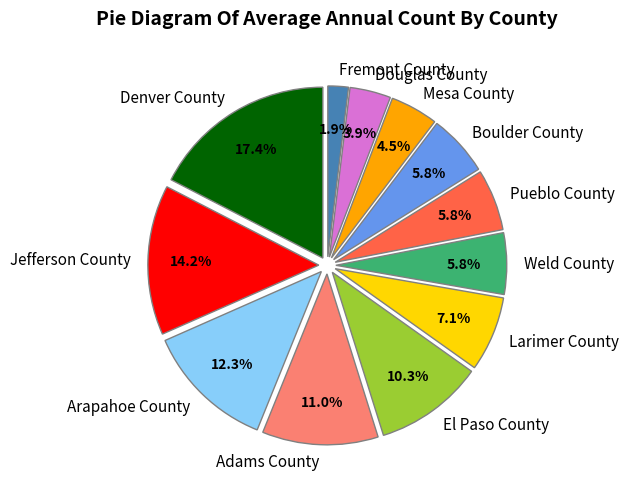

What percentage do Boulder County and Douglas County together represent?

9.7%